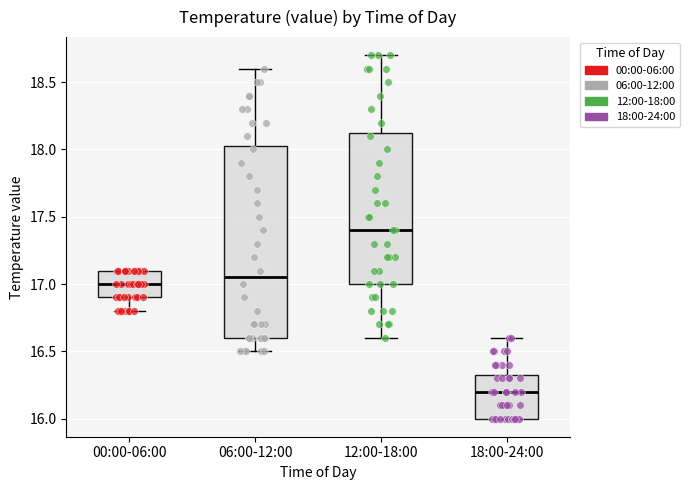

Where does the median line of the box for 18:00-24:00 sit on the y-axis? The values are not printed on the chart, so give them approximately, as read against the axis.

16.20